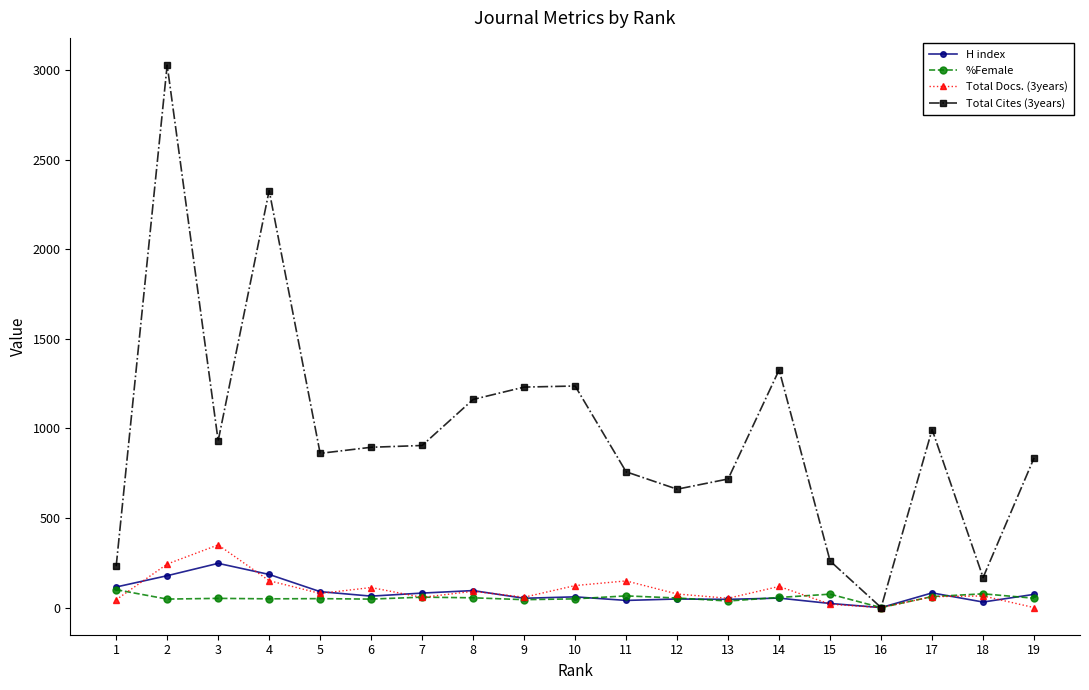

Where does the Total Docs. (3years) series first go above 76?

2